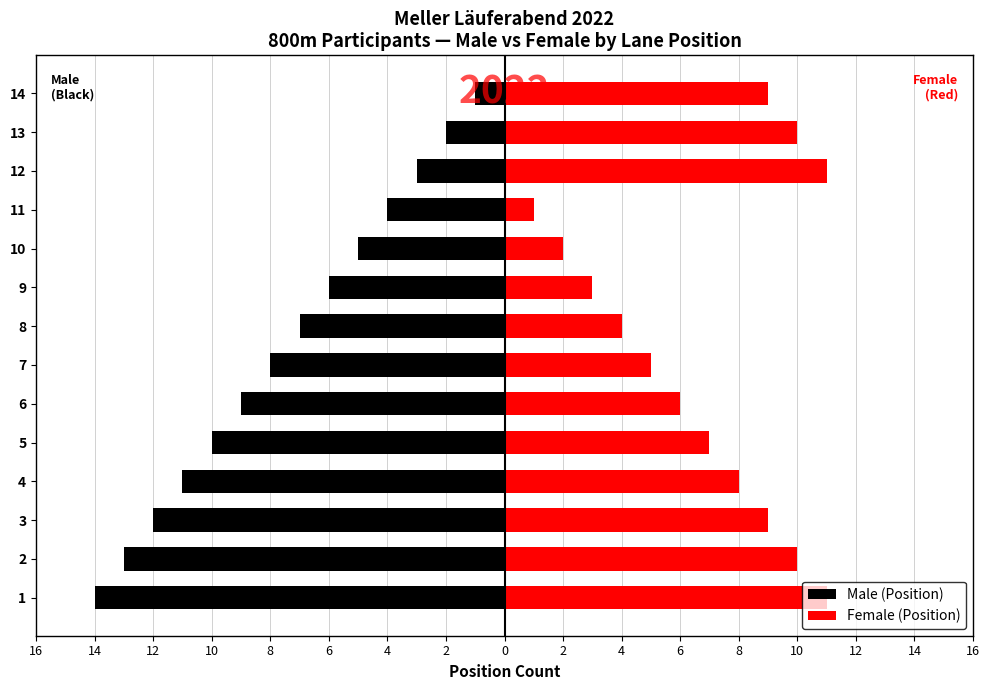

Does the chart contain stacked bars?

No